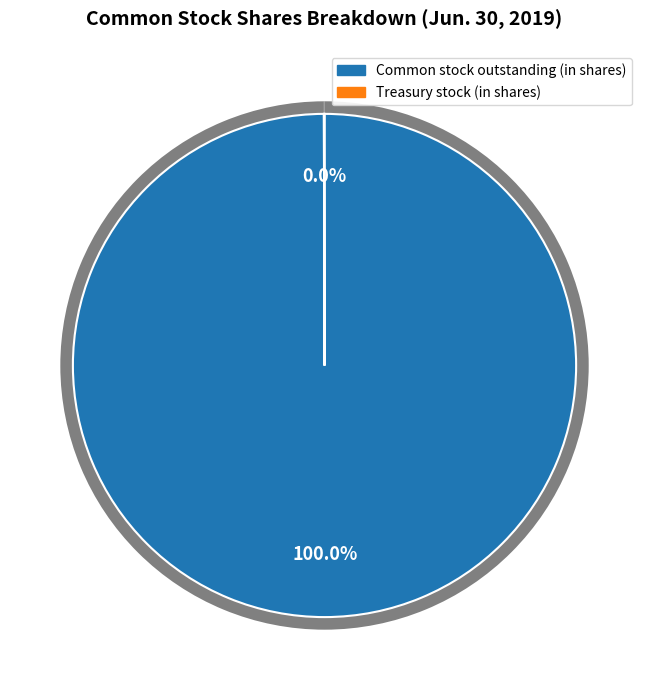

Count the number of slices in the pie.

3